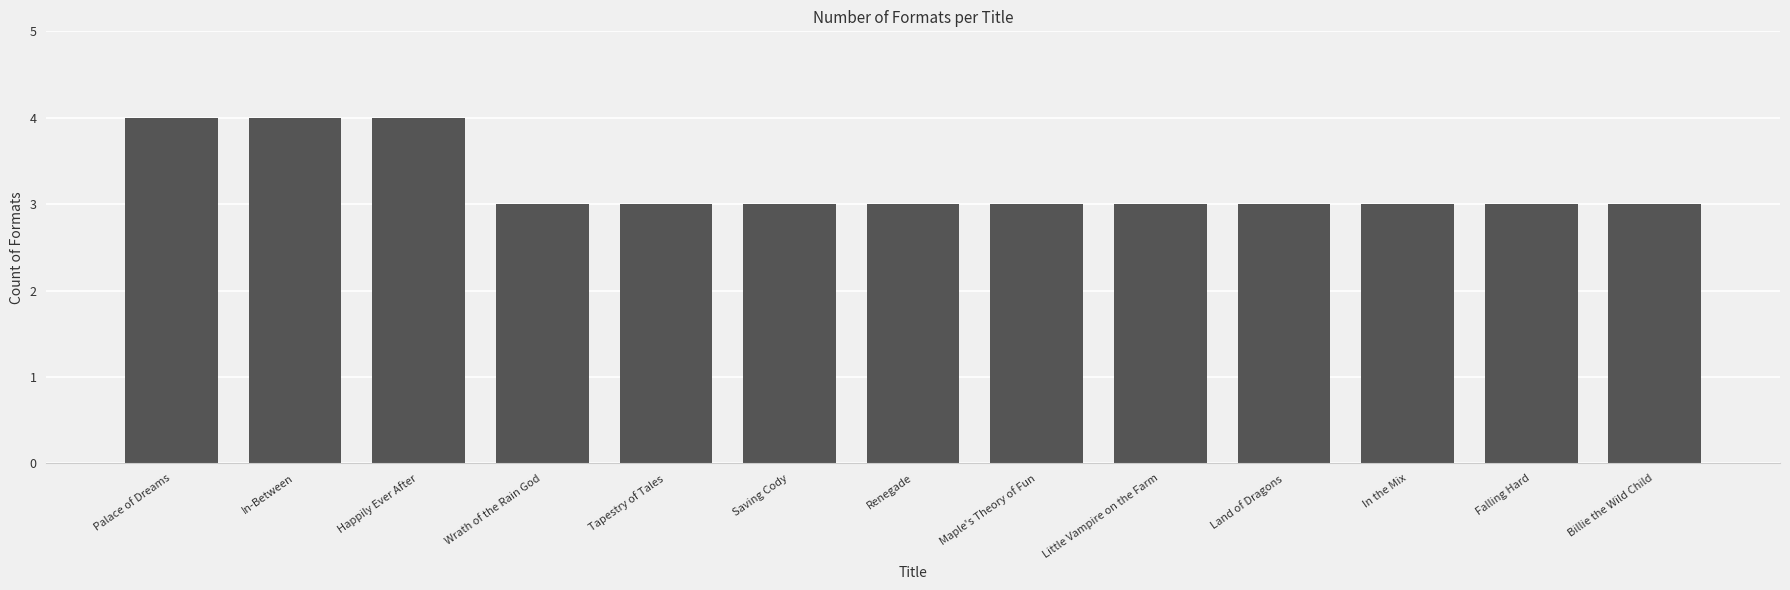

What is the value of the 10th bar from the left?

3